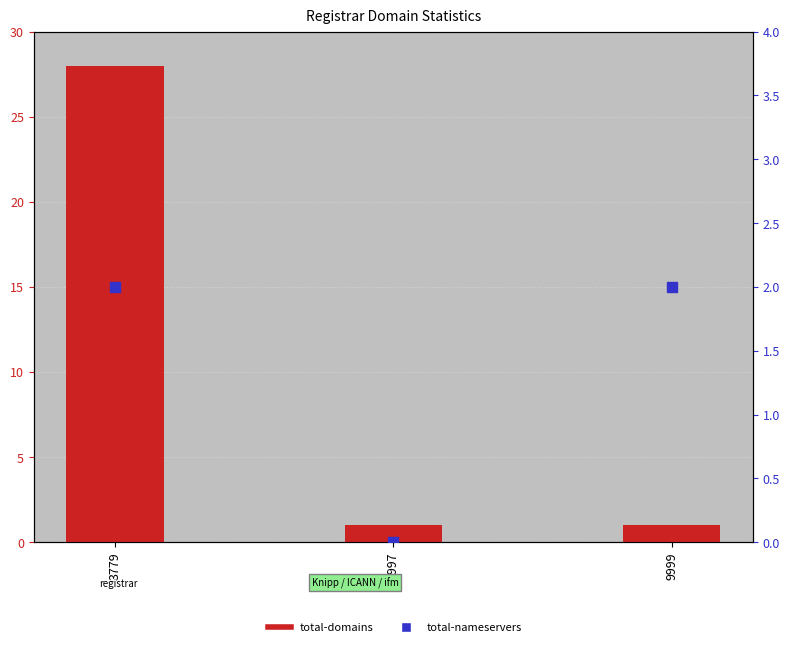

Which series has the largest total across all categories?

total-domains